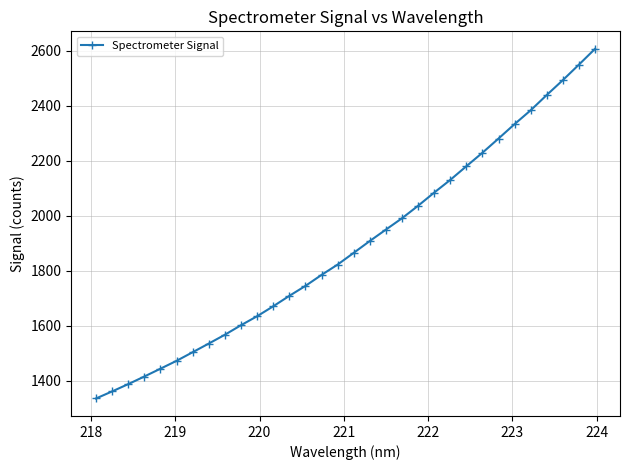

What is the smallest value displayed?

1336.3